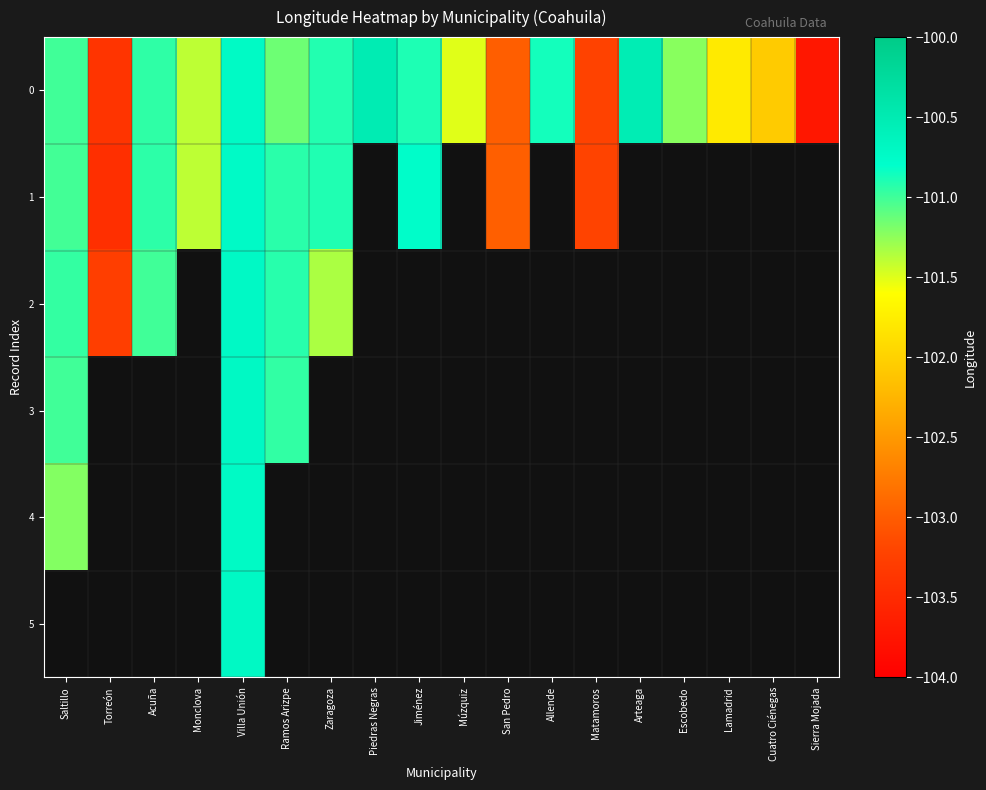

Rank the series by their maximum value, from highest to lowest.

0, 3, 4, 5, 2, 1